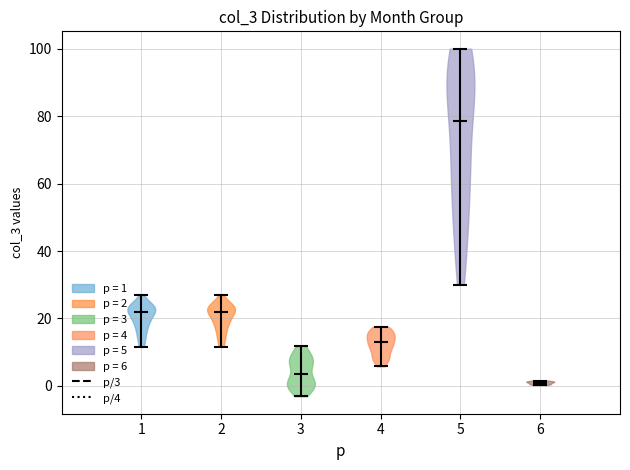

Reading left to right, read every violin against the y-axis: where its median line is, and the lowest and highest points it reaches. The values are not printed on the chart, so give them approximately, as read against the axis.

1: median line 22, lowest point 12, highest point 26
2: median line 22, lowest point 12, highest point 26
3: median line 4, lowest point -4, highest point 12
4: median line 12, lowest point 6, highest point 18
5: median line 78, lowest point 30, highest point 100
6: median line 0, lowest point 0, highest point 2